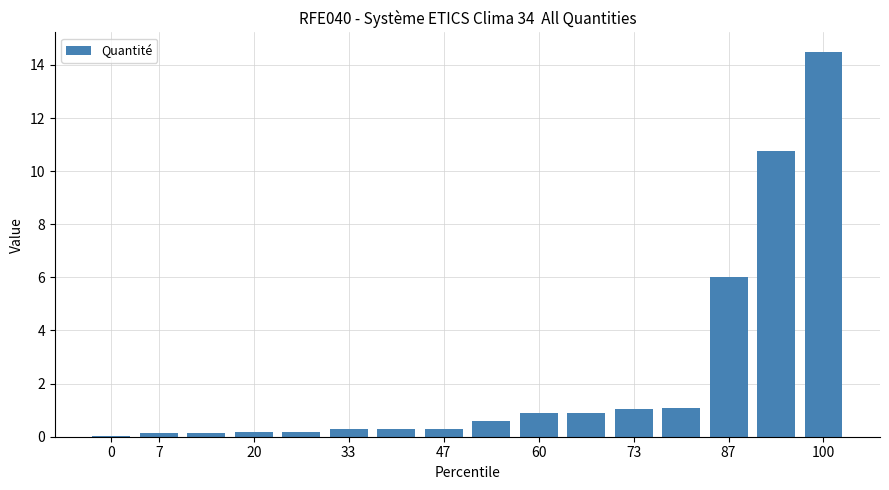

What is the maximum value shown in the chart?

14.5